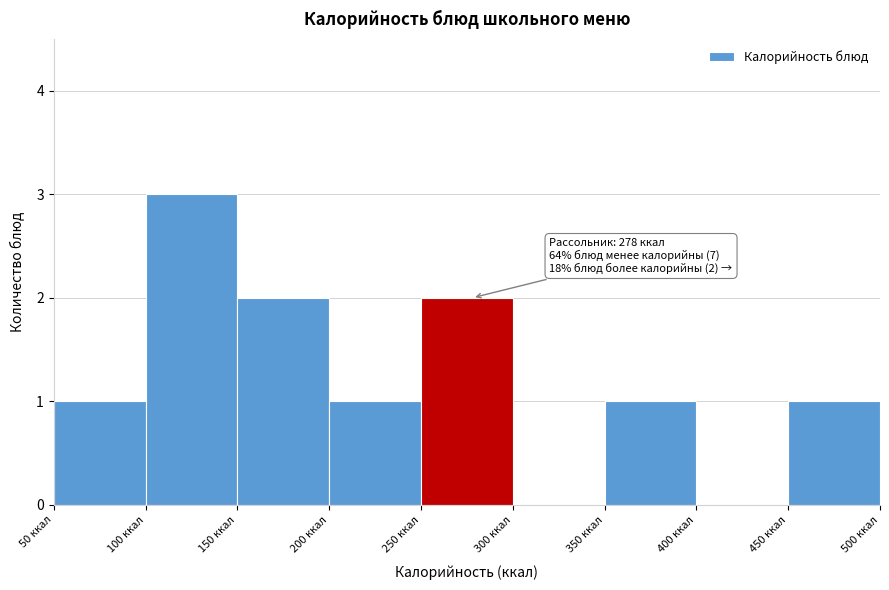

Which range on the x-axis has the tallest bar?

100 to 150